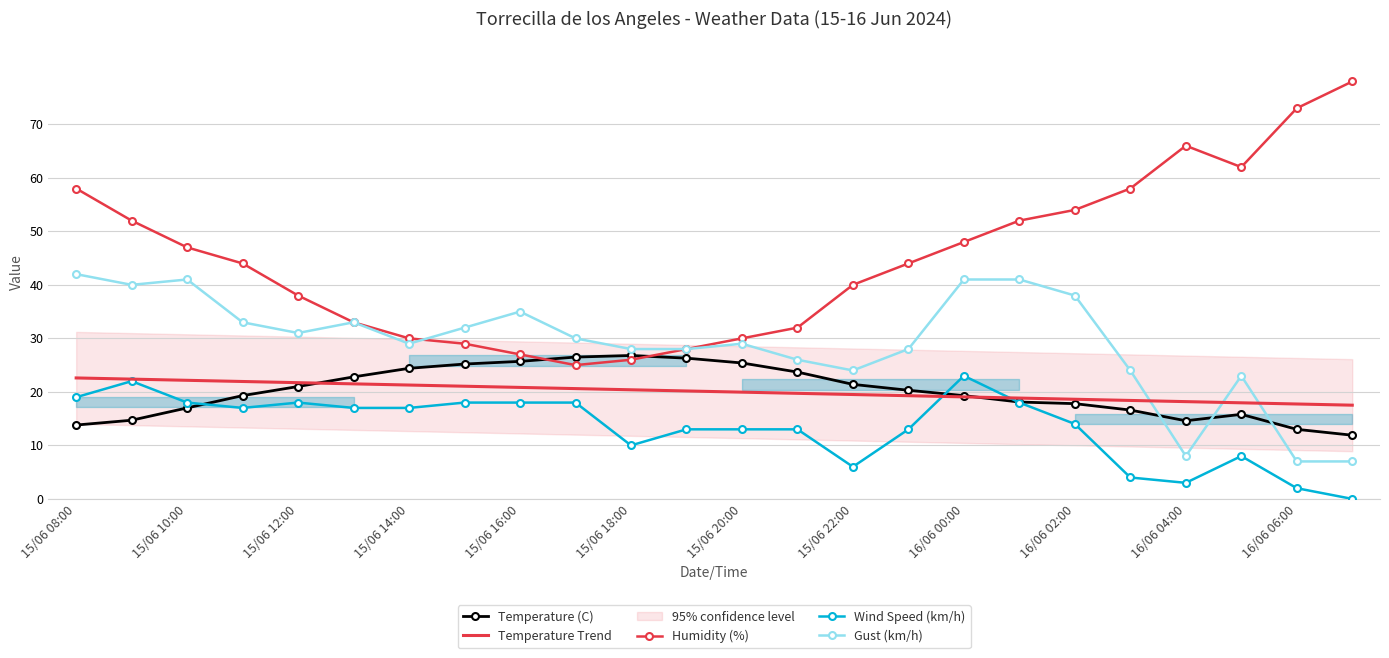

How many lines are shown in the chart?

5